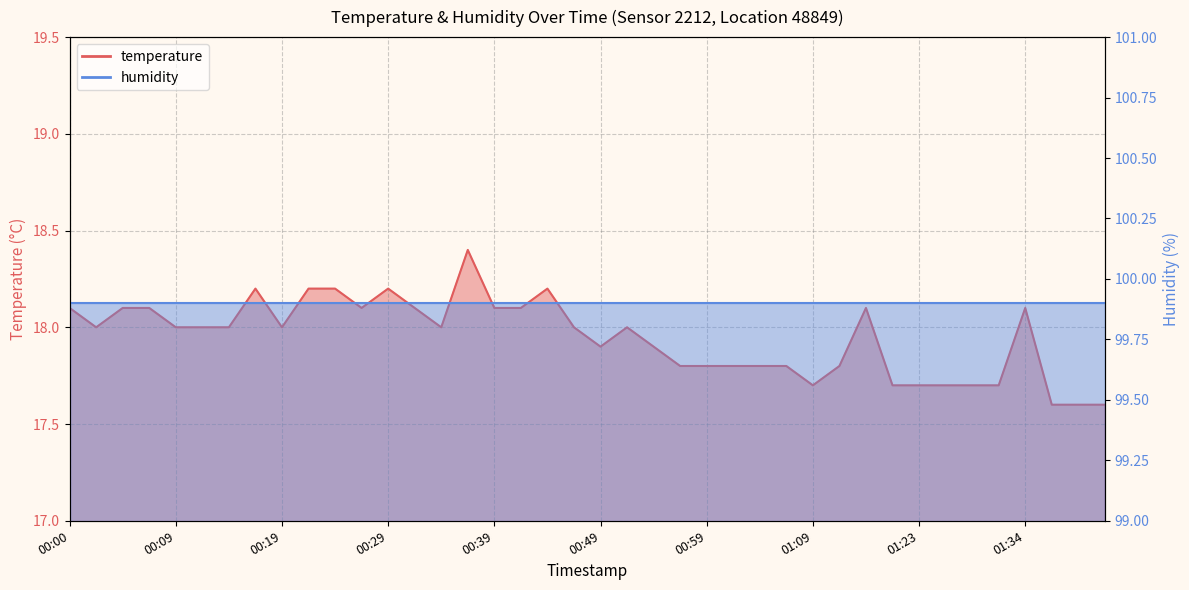

What is the maximum value shown in the chart?

18.4